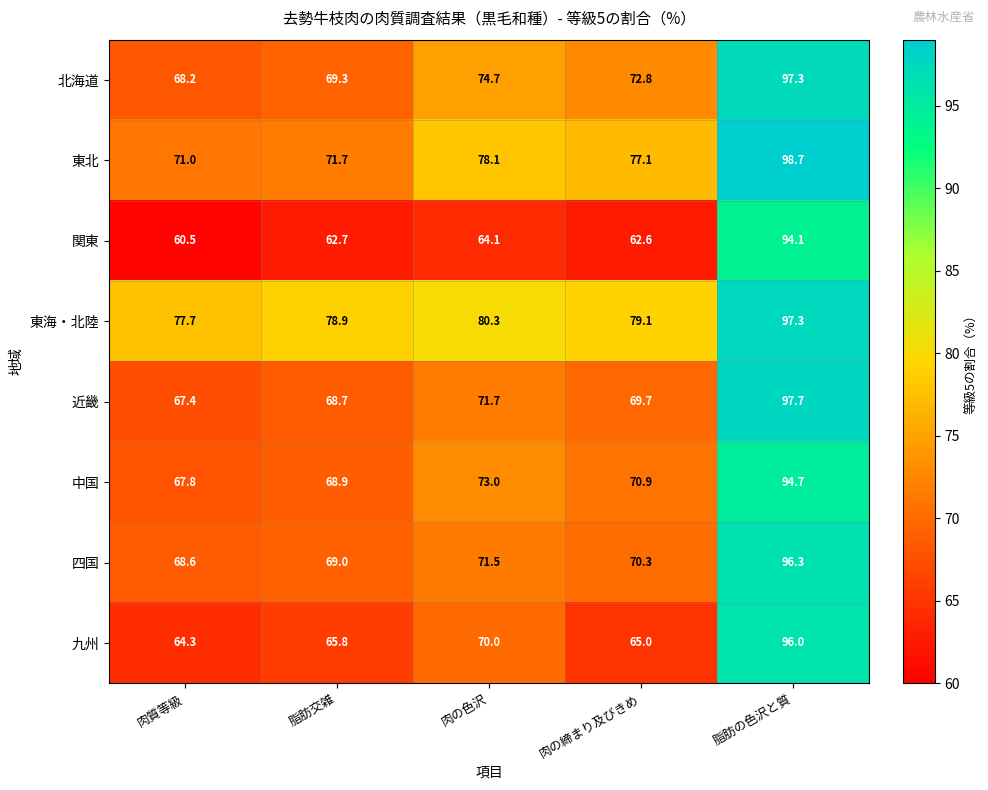

What is the sum of the 九州 values at 脂肪交雑 and 脂肪の色沢と質?

161.8